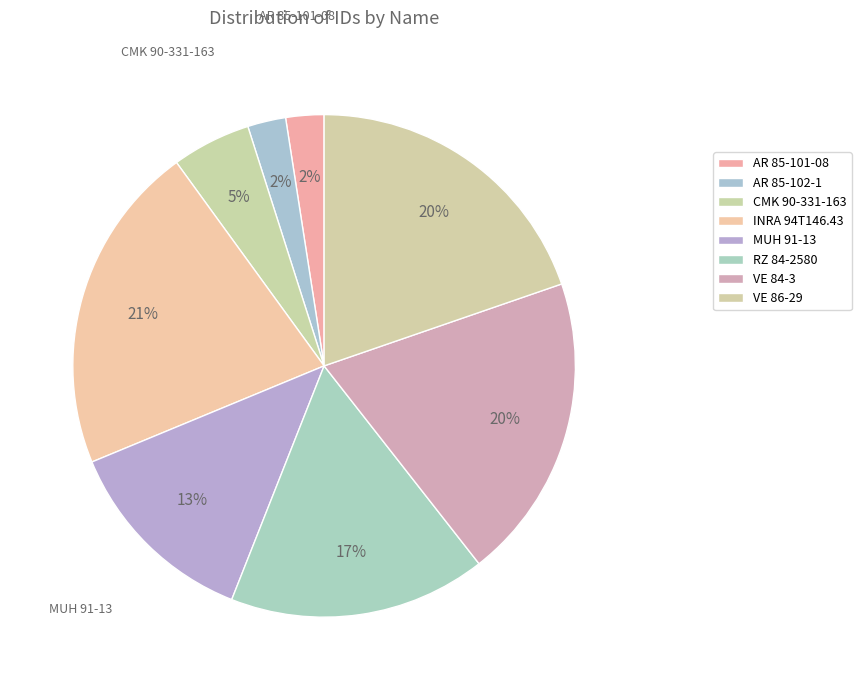

Which has a higher value, VE 86-29 or VE 84-3?

VE 86-29